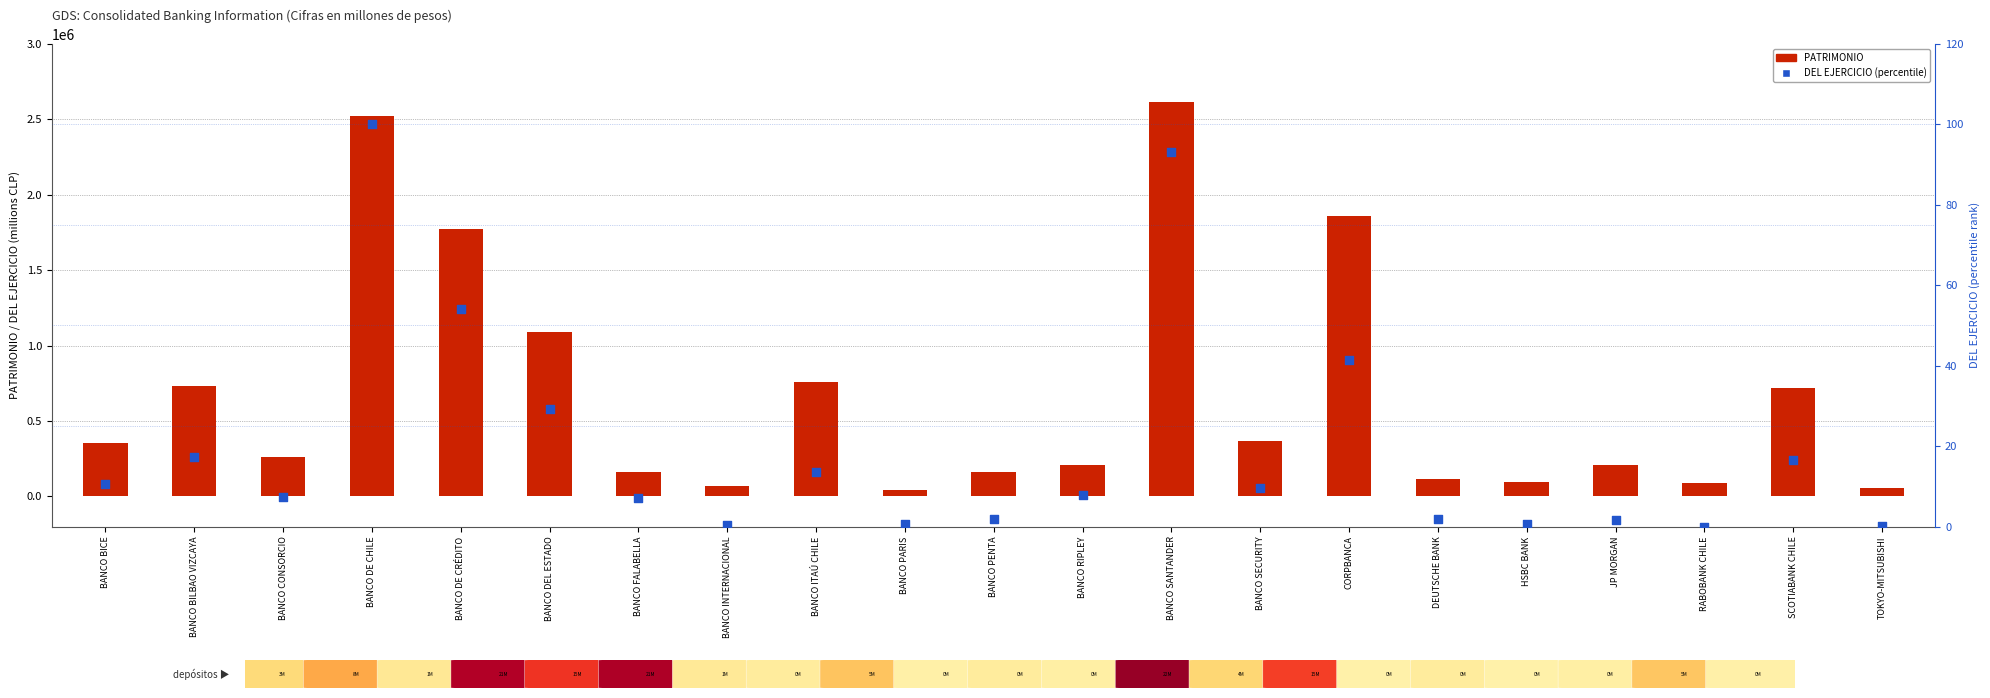

Which series reaches the maximum Y coordinate?

PATRIMONIO